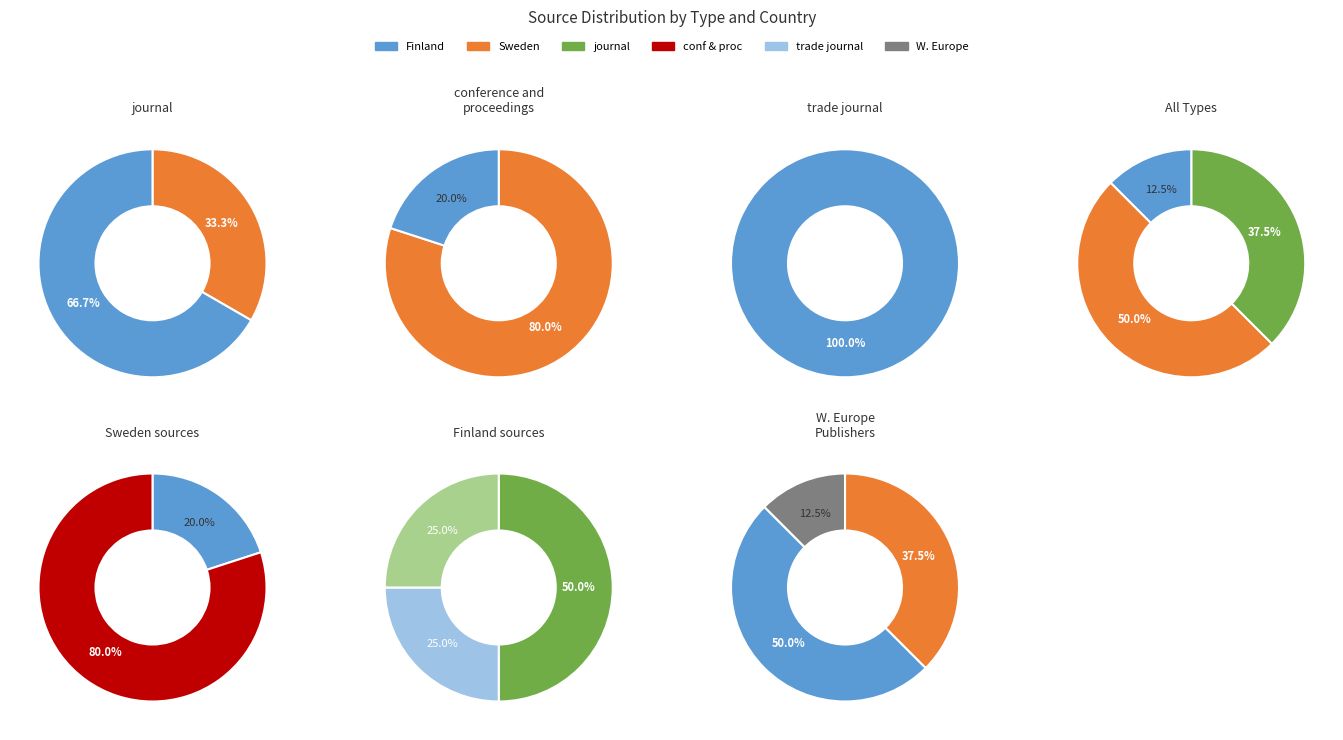

Does any single category account for the majority?

No